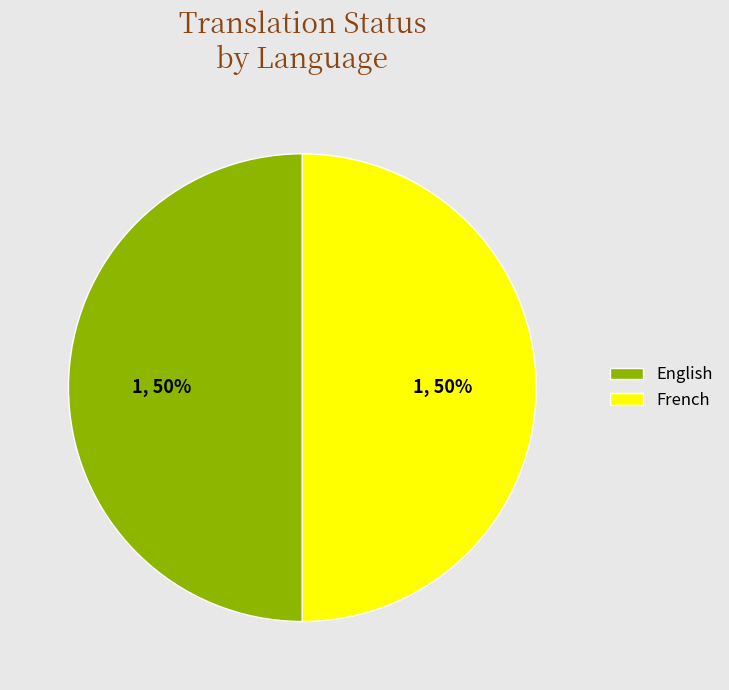

Combined, do French and English account for over 50%?

Yes